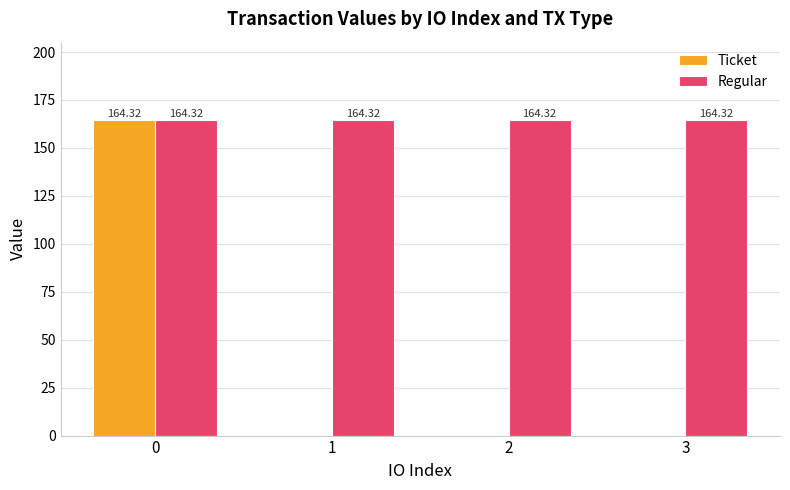

Between 0 and 1, which series saw the biggest shift?

Ticket